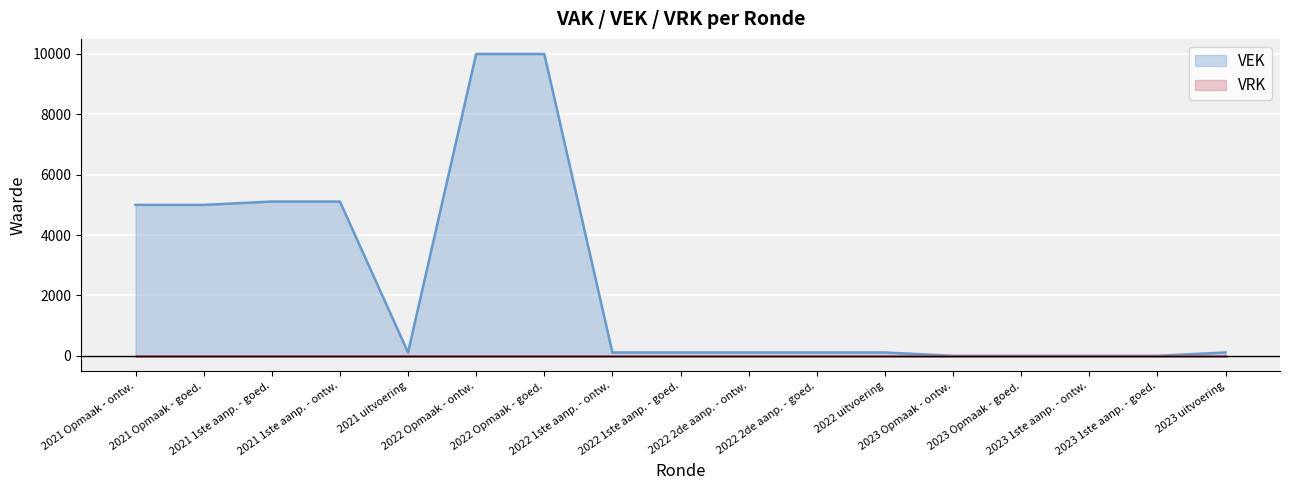

Does the chart display data point markers on the line(s)?

No